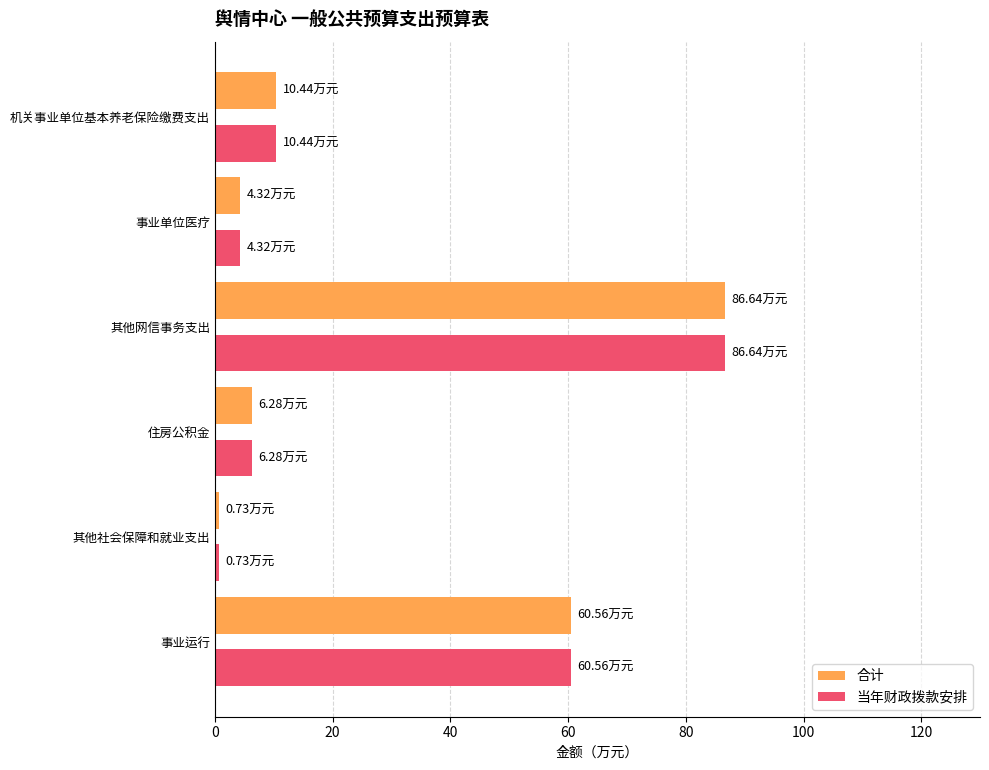

What is the difference between the 合计 values at 机关事业单位基本养老保险缴费支出 and 其他网信事务支出?

76.2